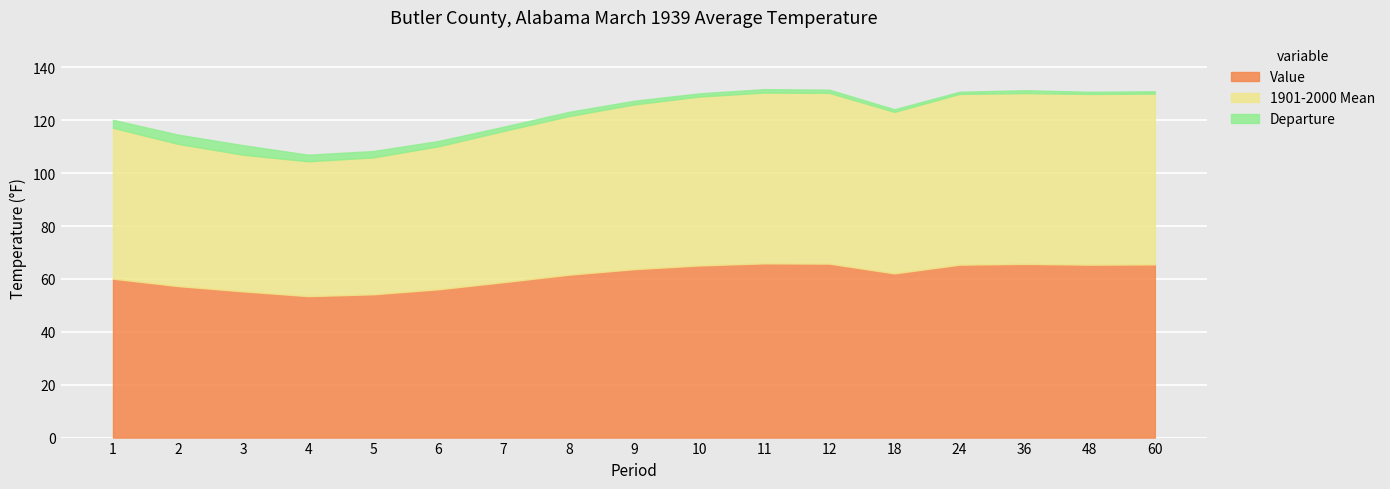

How many data points in Departure are less than 1?

3